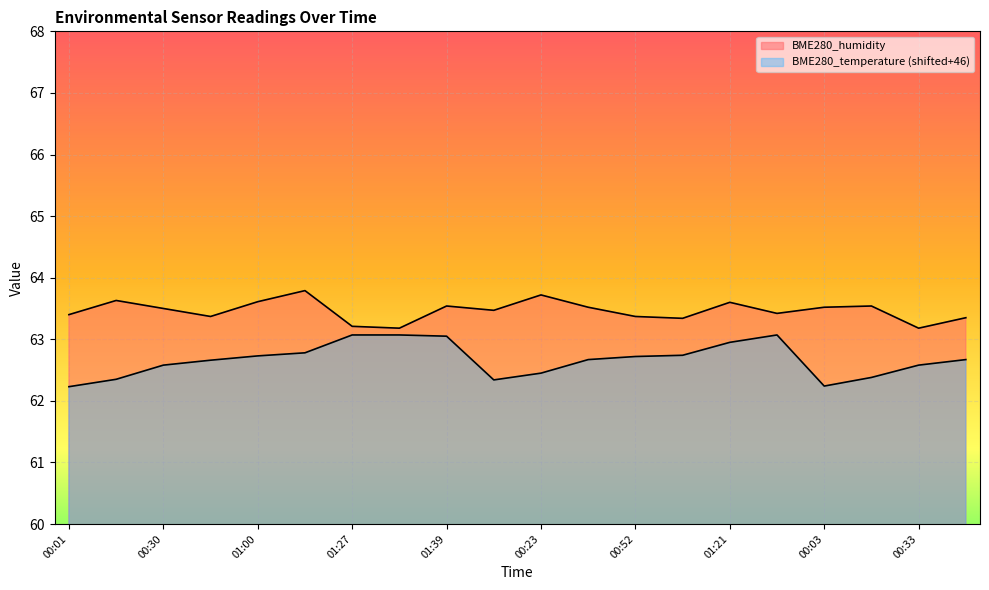

Reading left to right, transcribe all the data shown in this chart.

BME280_temperature: 62.2	62.4	62.6	62.7	62.7	62.8	63.1	63.1	63.0	62.3	62.5	62.7	62.7	62.7	63.0	63.1	62.2	62.4	62.6	62.7
BME280_humidity: 63.4	63.6	63.5	63.4	63.6	63.8	63.2	63.2	63.5	63.5	63.7	63.5	63.4	63.3	63.6	63.4	63.5	63.5	63.2	63.4